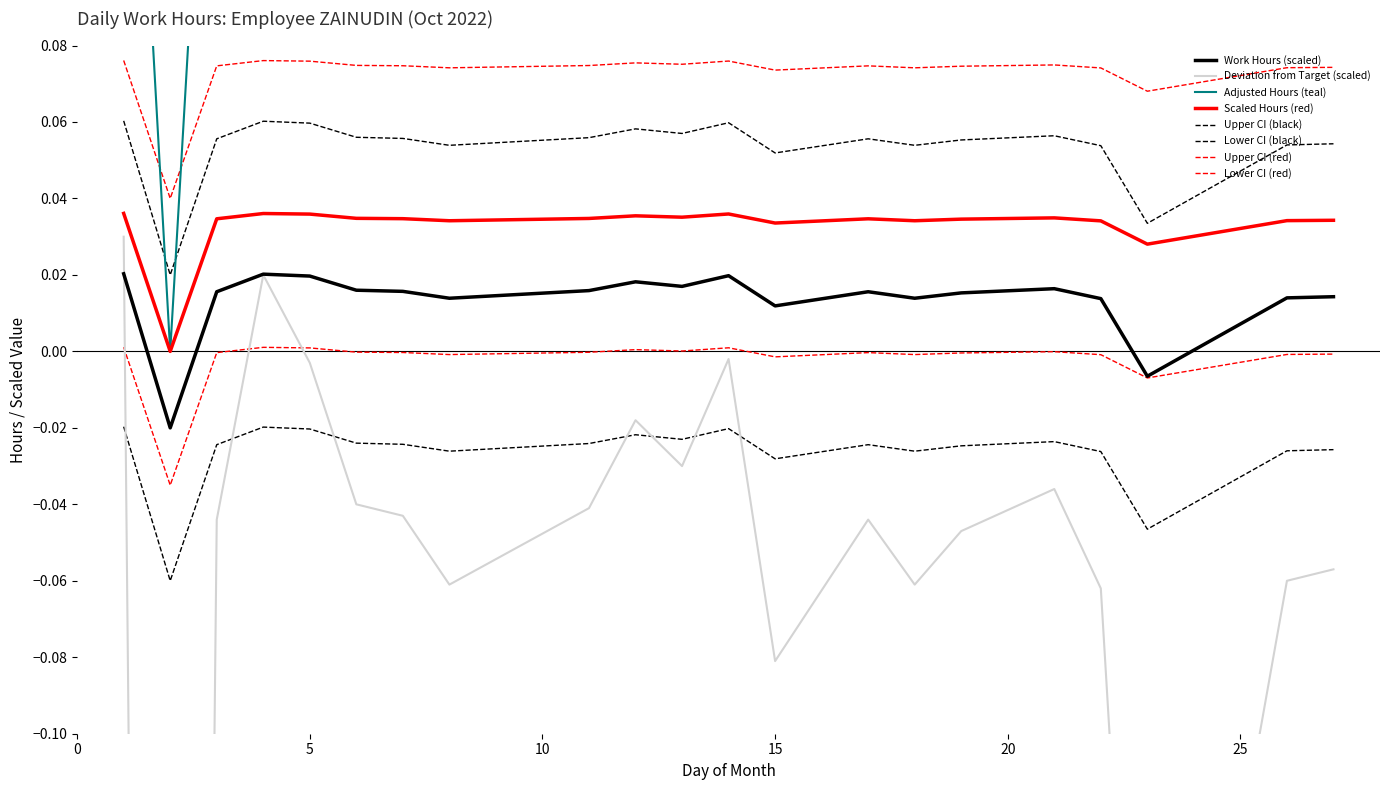

What is the total value across all series at 12?

0.2